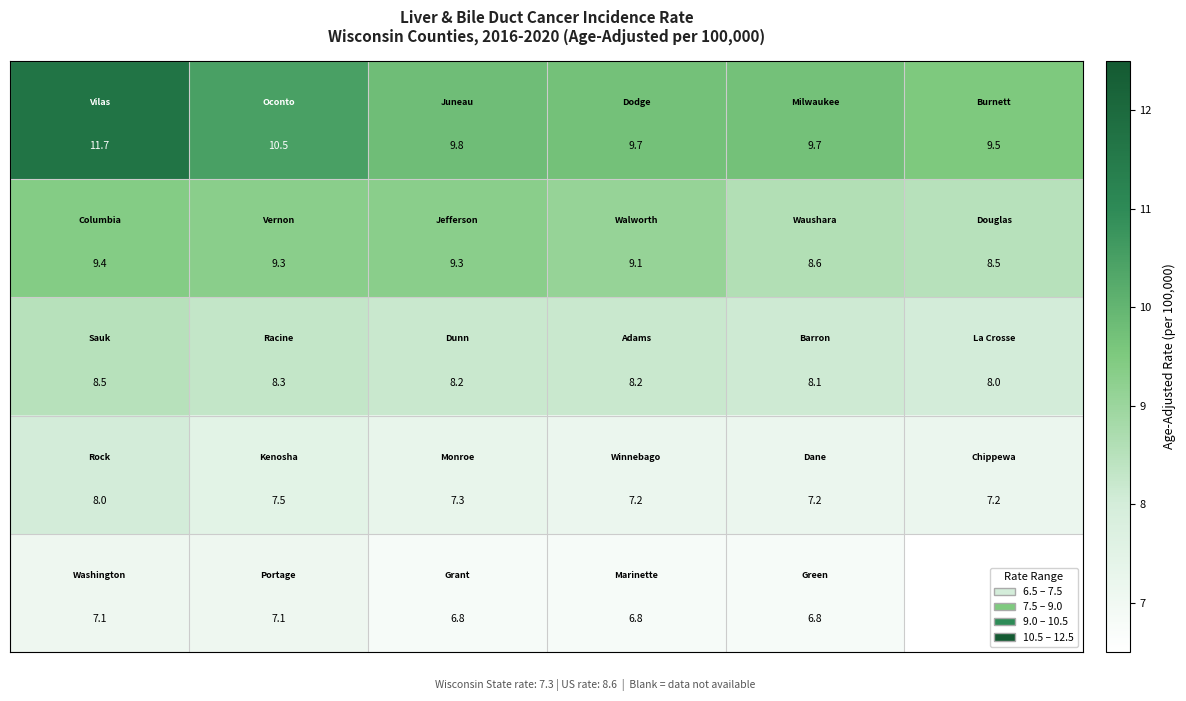

What is the minimum value shown in the chart?

6.8